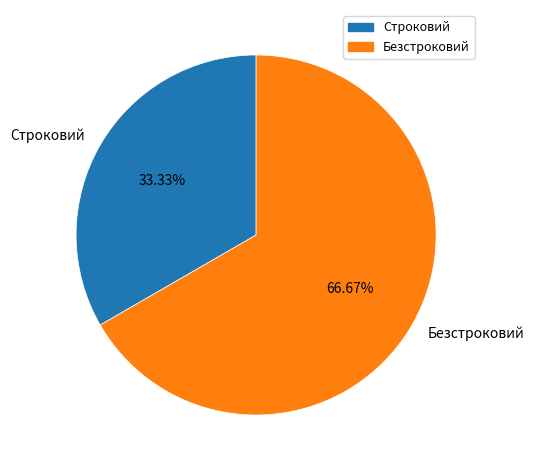

To the nearest percent, what is the average slice percentage?

50%